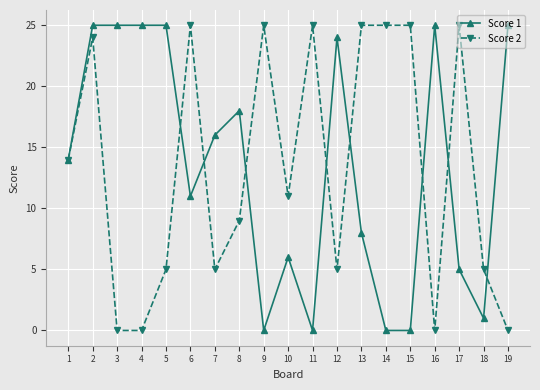

Where is Score 2 nearest to the value 12?

10